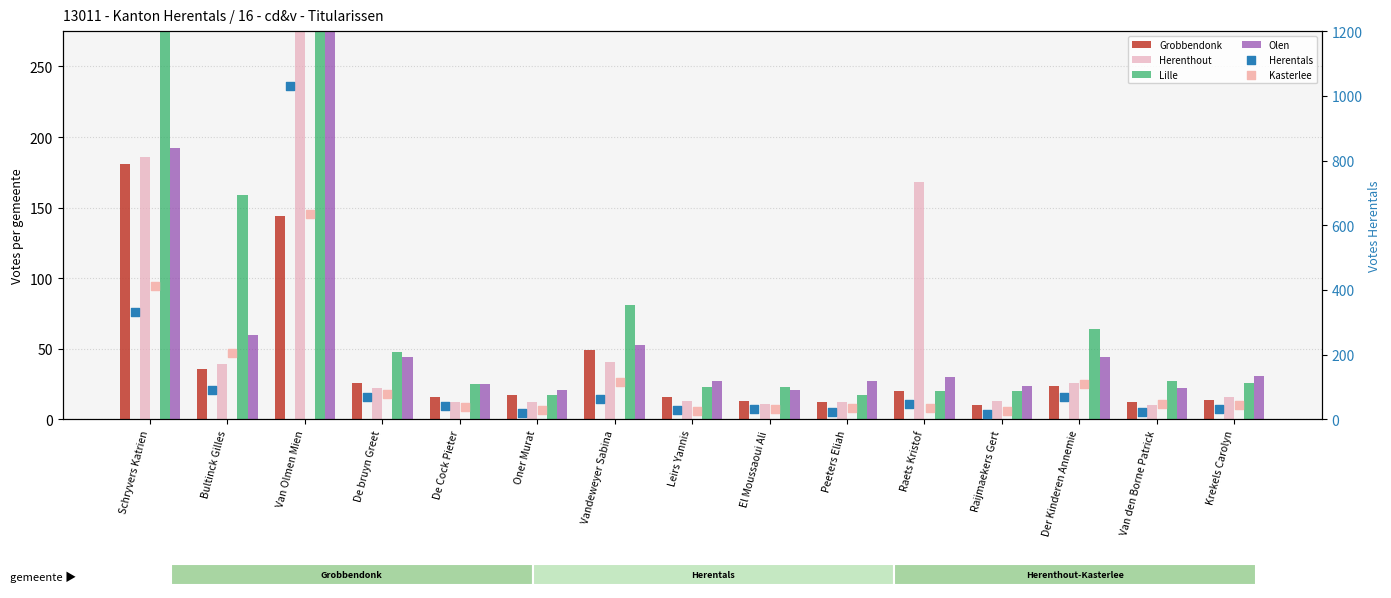

What are all the series names shown in the legend?

Grobbendonk, Herenthout, Lille, Olen, Herentals, Kasterlee